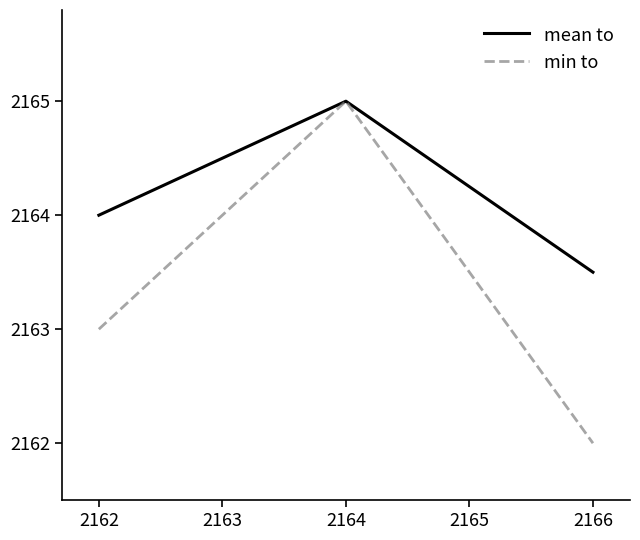

Which series has the largest range (max minus min)?

min to